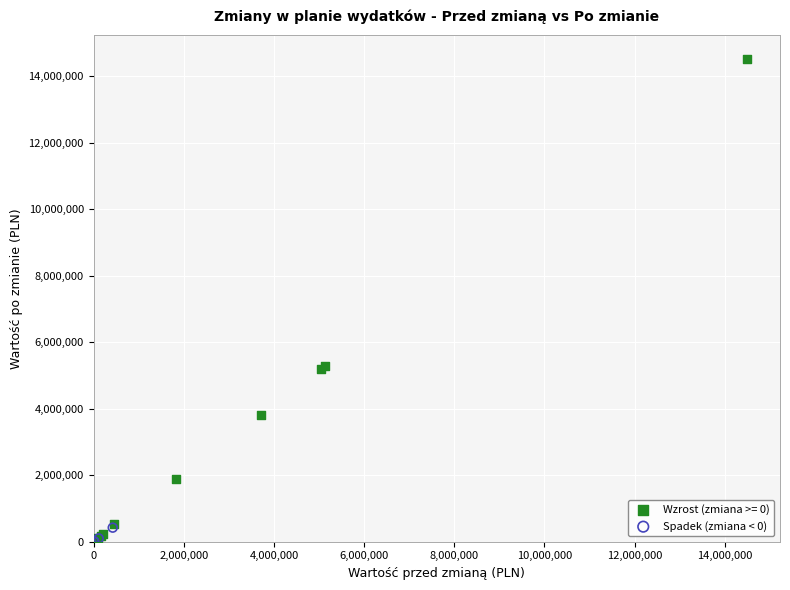

Which series contains the highest Y value?

Wzrost (zmiana >= 0)